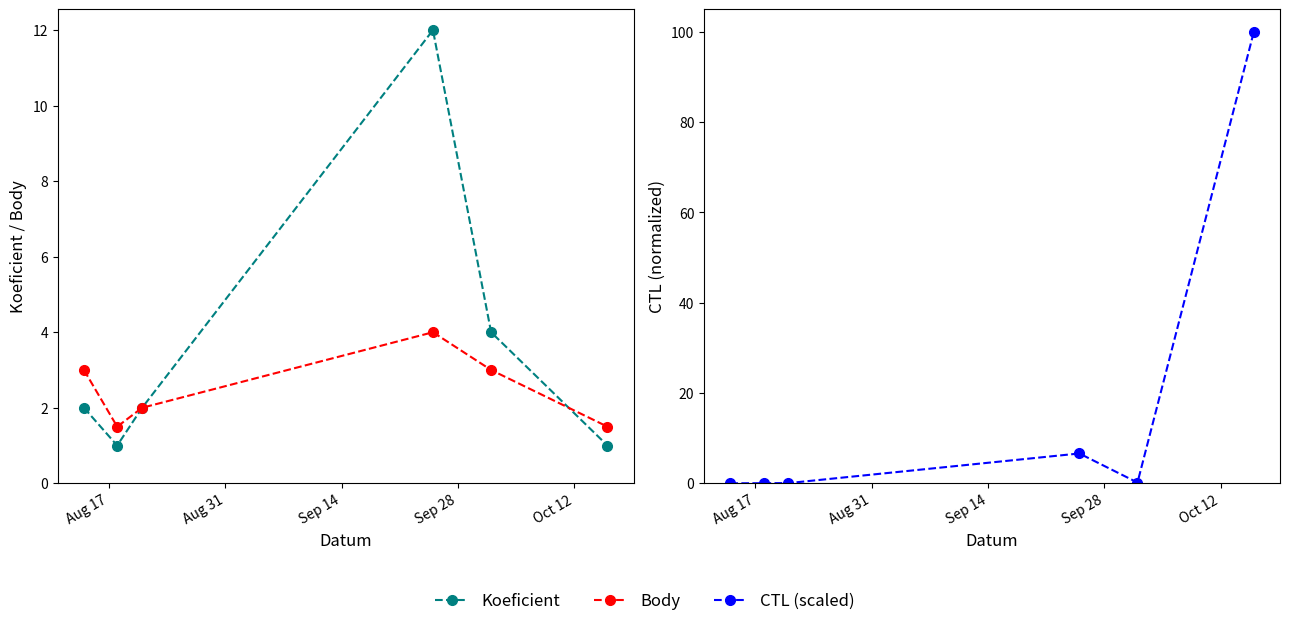

Rank the series by their maximum value, from highest to lowest.

CTL (scaled), Koeficient, Body